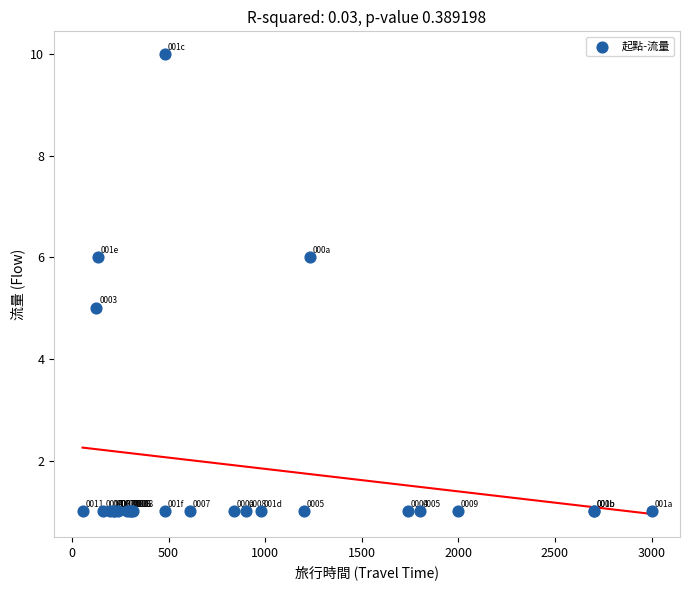

What Y value in the scatter plot is closest to 5?

5